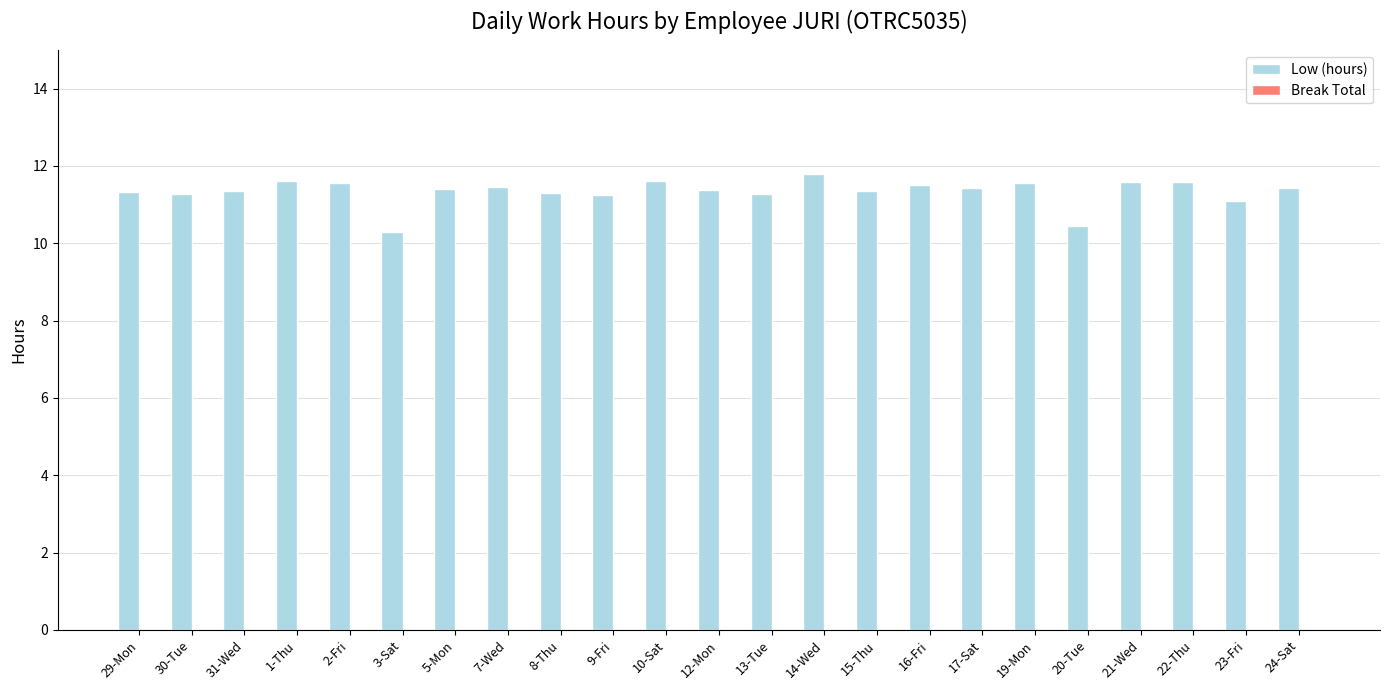

What is the sum of all values?

260.9